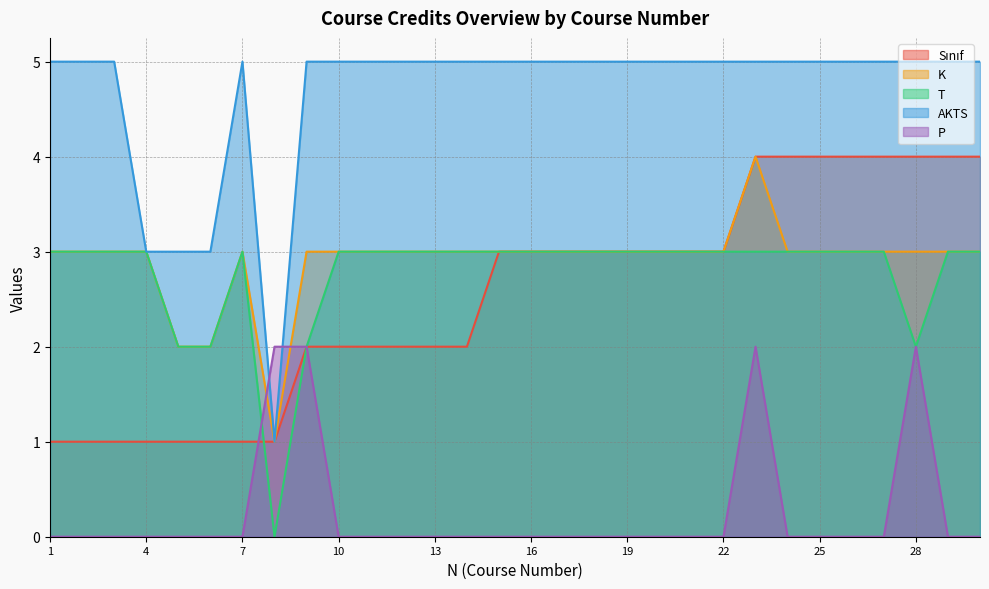

Which series has the largest total across all categories?

AKTS